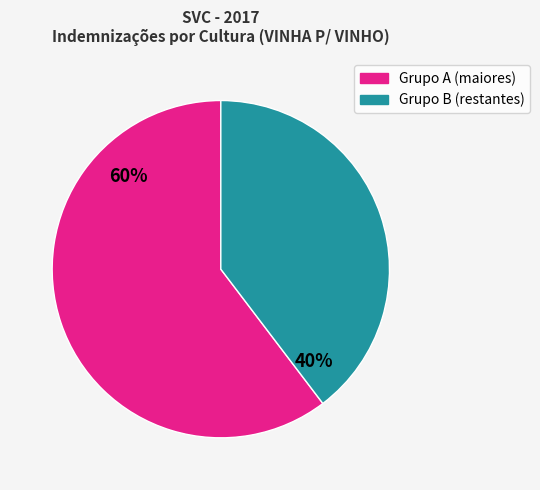

Is there any slice that represents more than half of the pie?

Yes